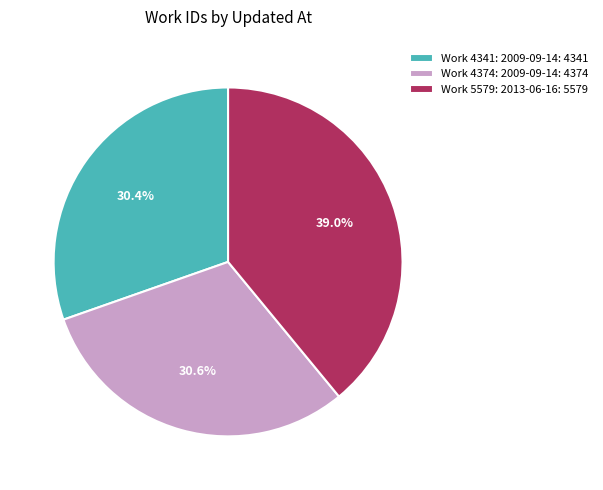

What is the total percentage of Work 4374: 2009-09-14: 4374 and Work 5579: 2013-06-16: 5579?

69.6%